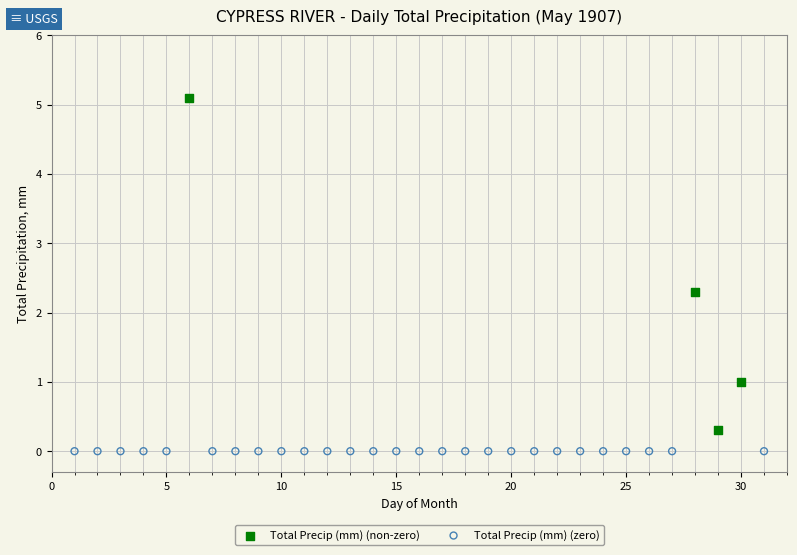

Which series contains the highest Y value?

Total Precip (mm) (non-zero)